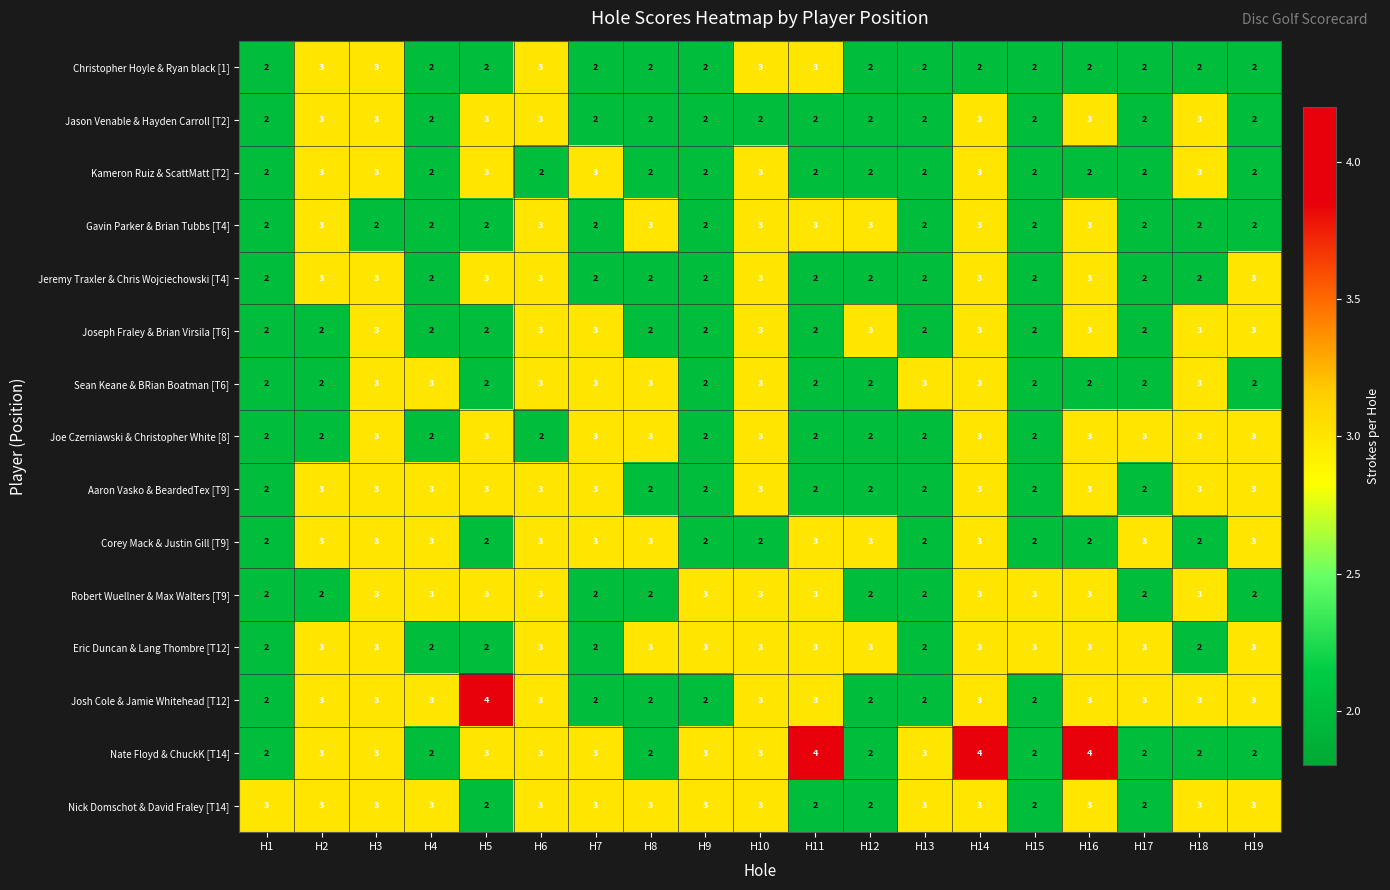

What is the sum of all Gavin Parker & Brian Tubbs [T4] values?

46